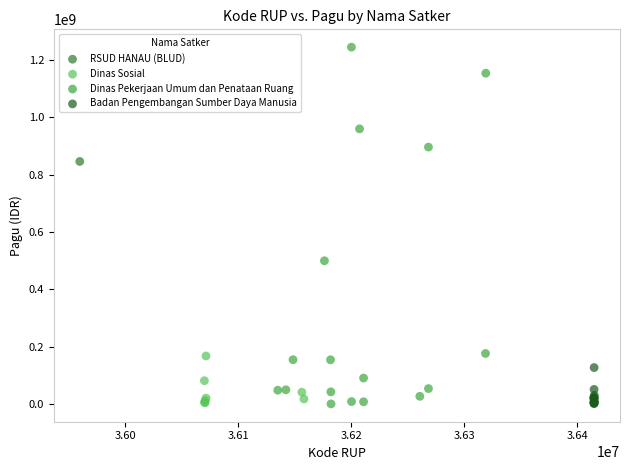

What are all the series names shown in the legend?

RSUD HANAU (BLUD), Dinas Sosial, Dinas Pekerjaan Umum dan Penataan Ruang, Badan Pengembangan Sumber Daya Manusia